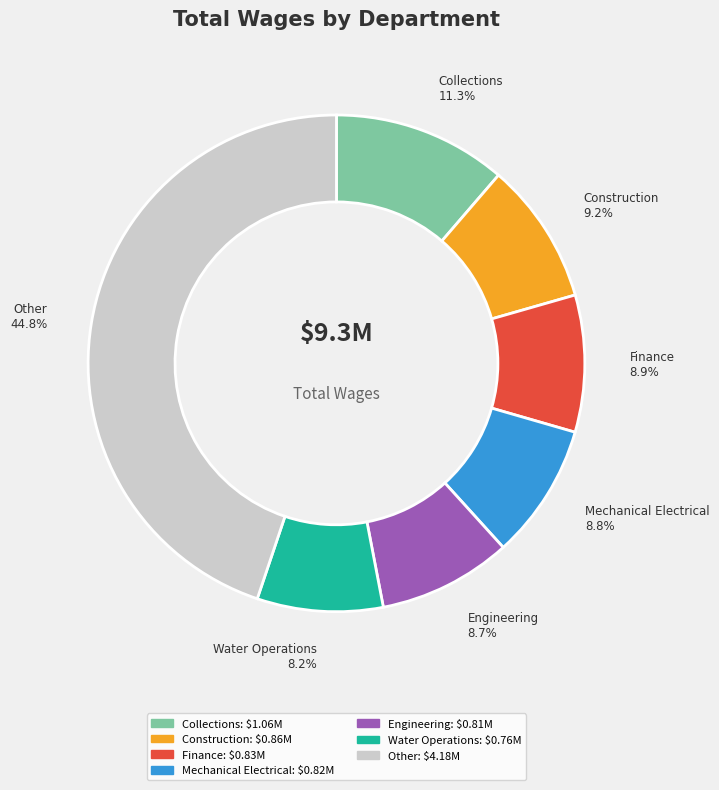

Is there a majority slice in this chart?

No